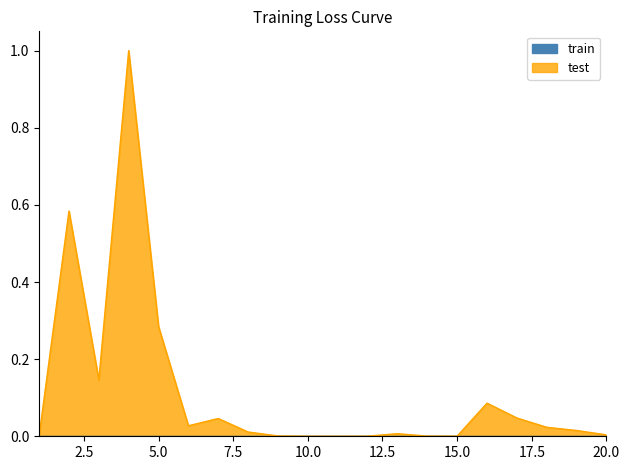

What is the sum of the values at 20 and 3?

0.1